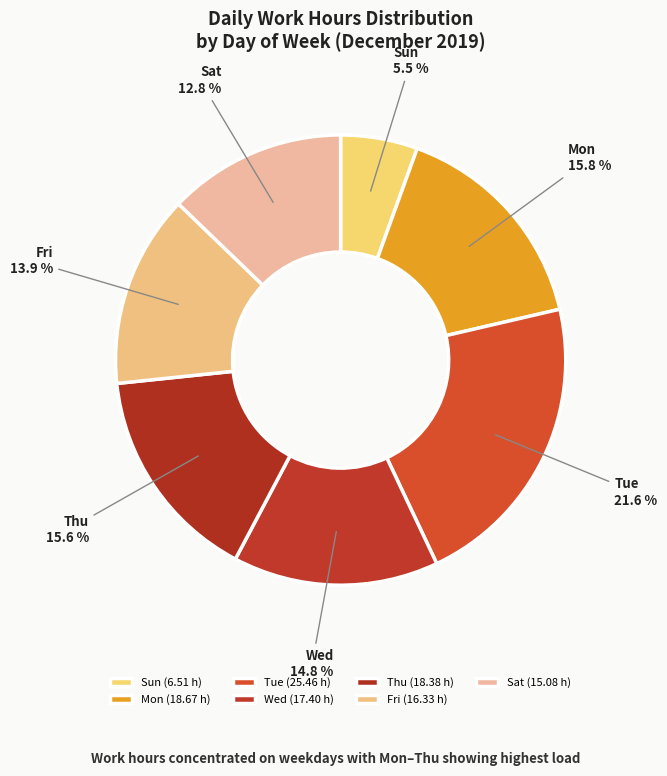

To the nearest percent, what is the difference between the largest and smallest slice percentages?

16%